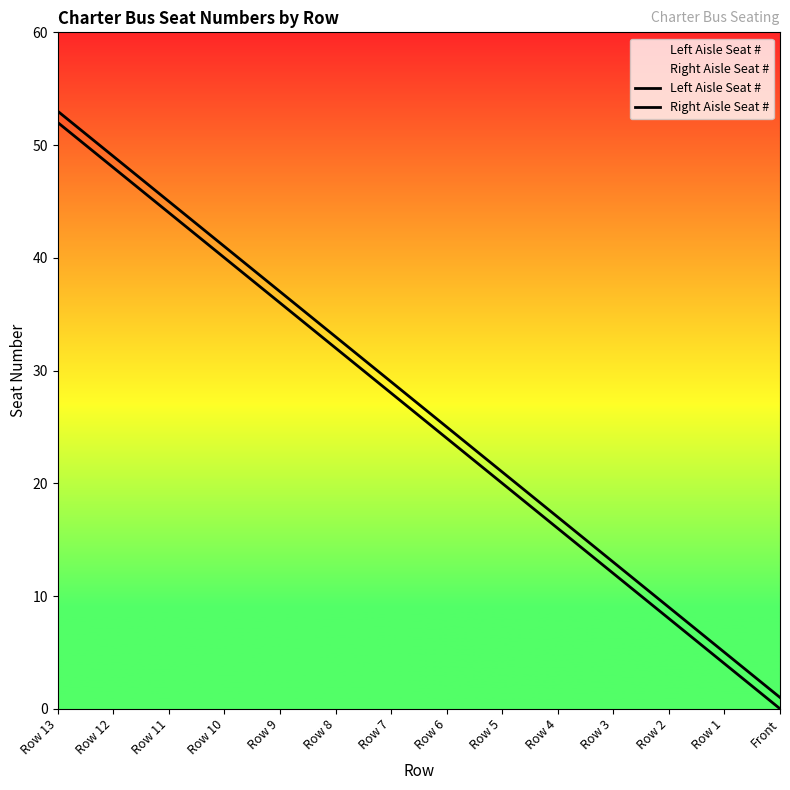

Between Row 12 and Row 5, which is larger?

Row 12